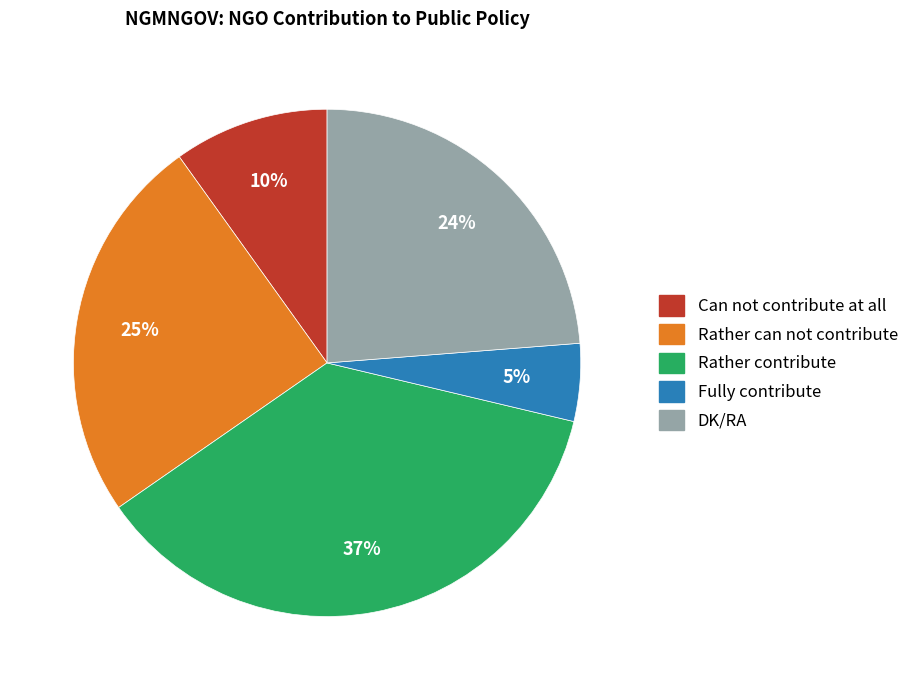

True or false: Rather can not contribute accounts for 25% of the total.

True